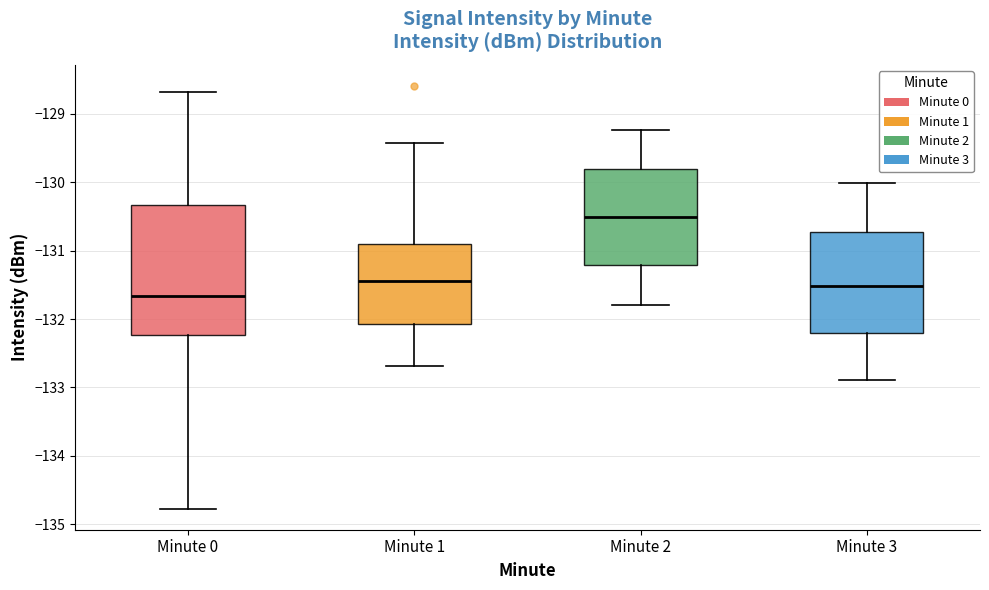

Which box's median line is the highest?

Minute 2